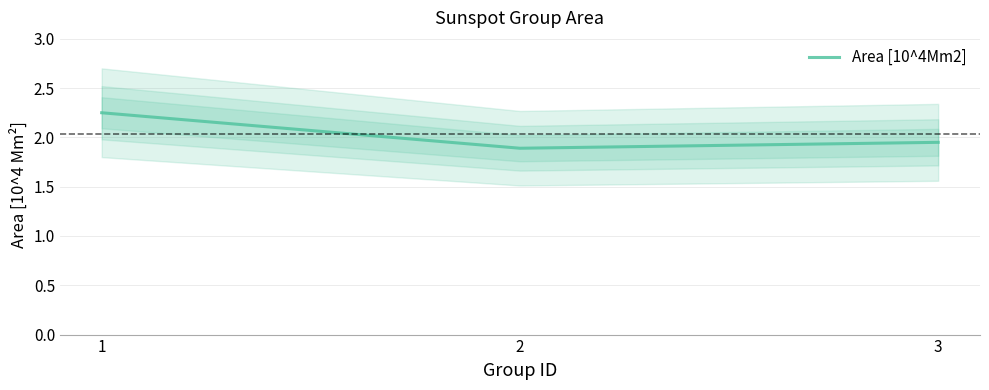

What is the value of the 2nd point from the left?

1.9